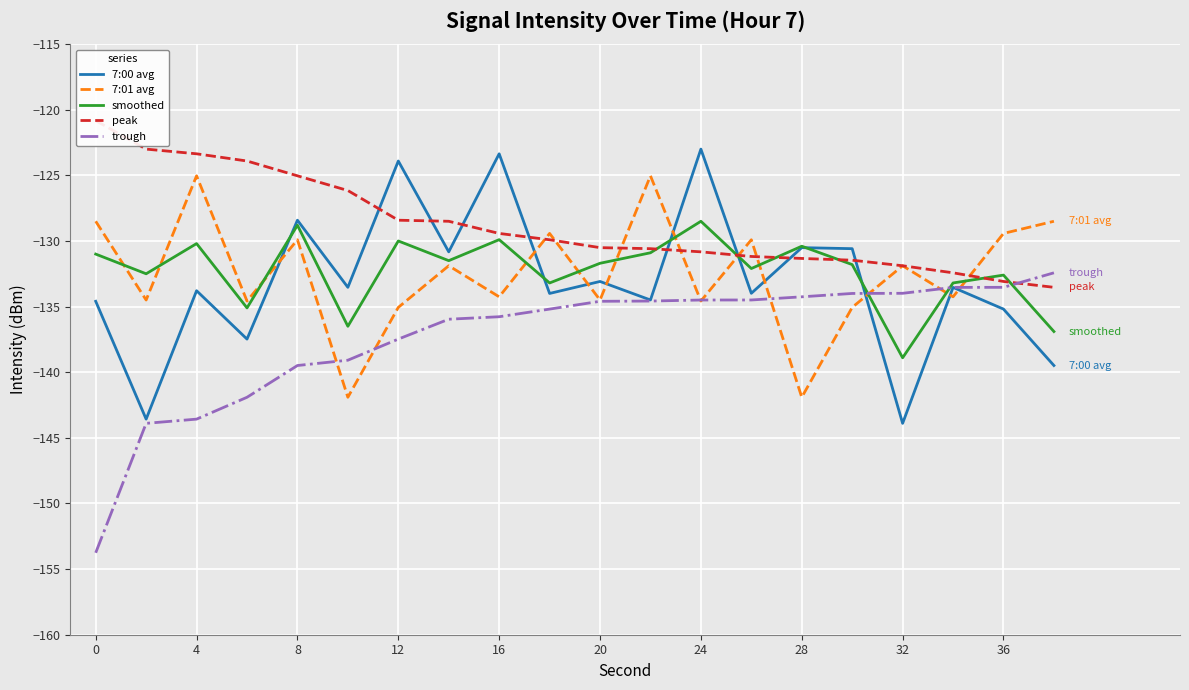

List the series in order of their peak value, highest first.

peak, 7:00 avg, 7:01 avg, smoothed, trough